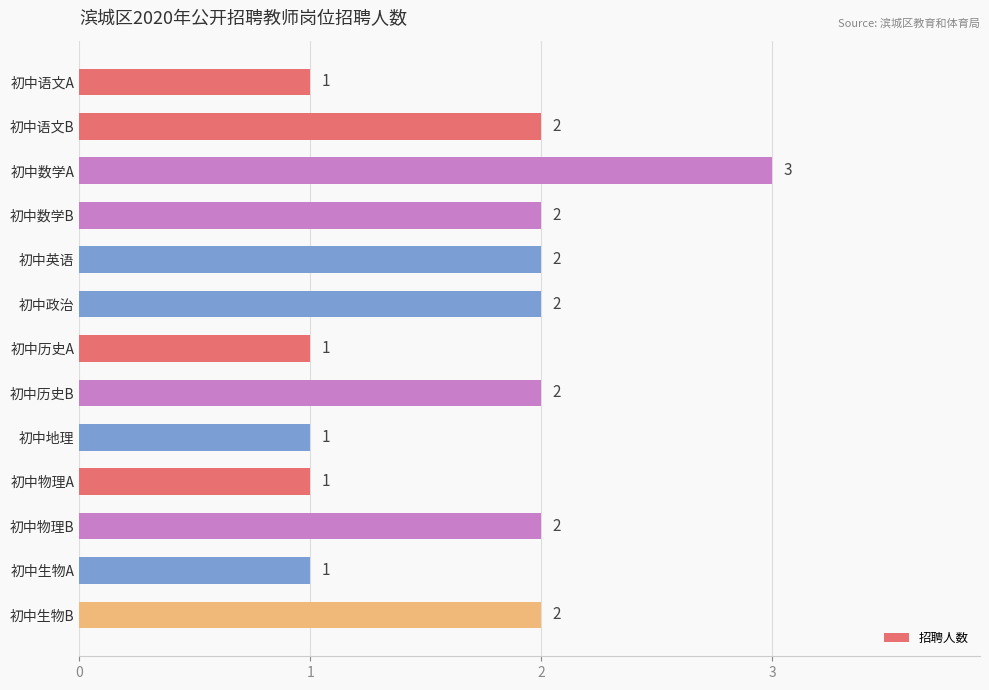

How many values are between 1 and 2?

12